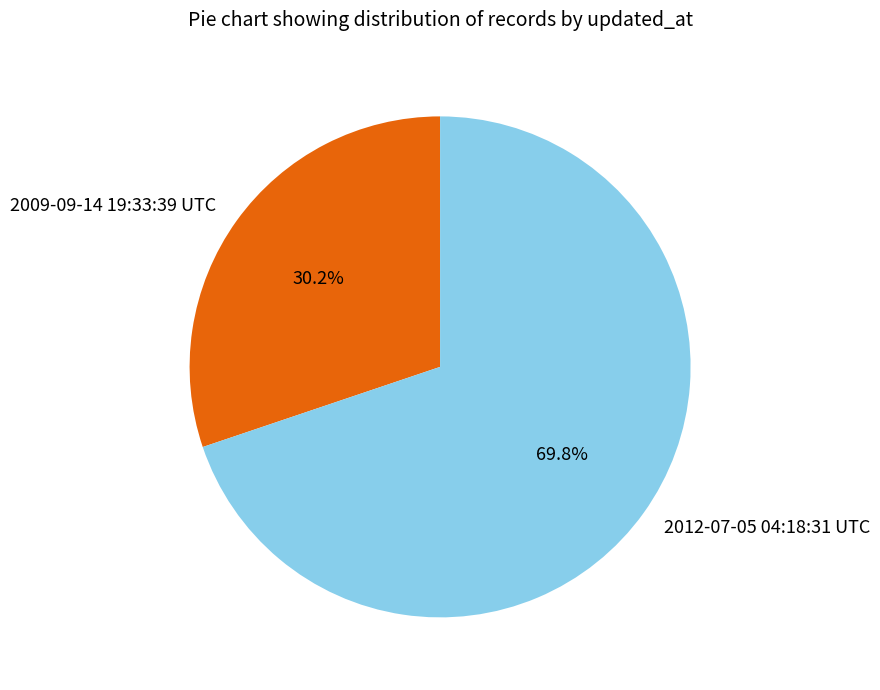

Between 2009-09-14 19:33:39 UTC and 2012-07-05 04:18:31 UTC, which is larger?

2012-07-05 04:18:31 UTC